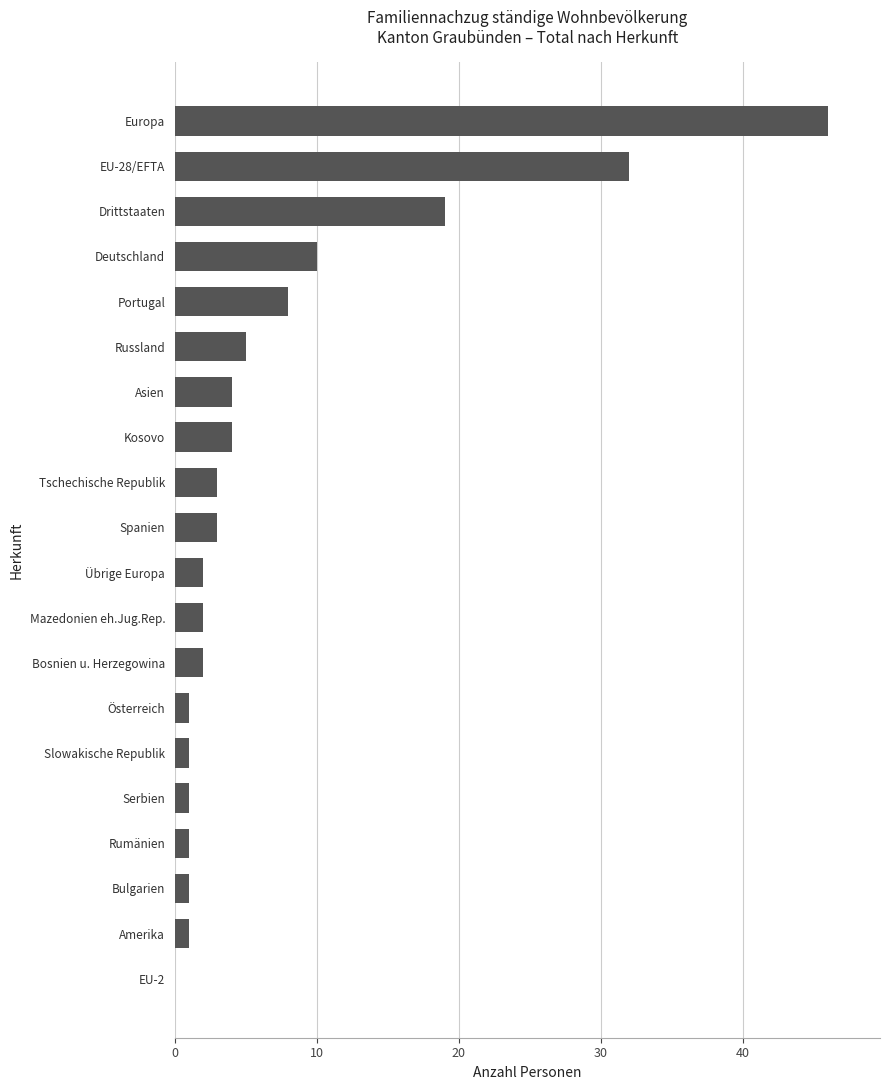

What is the sum of all values?

146